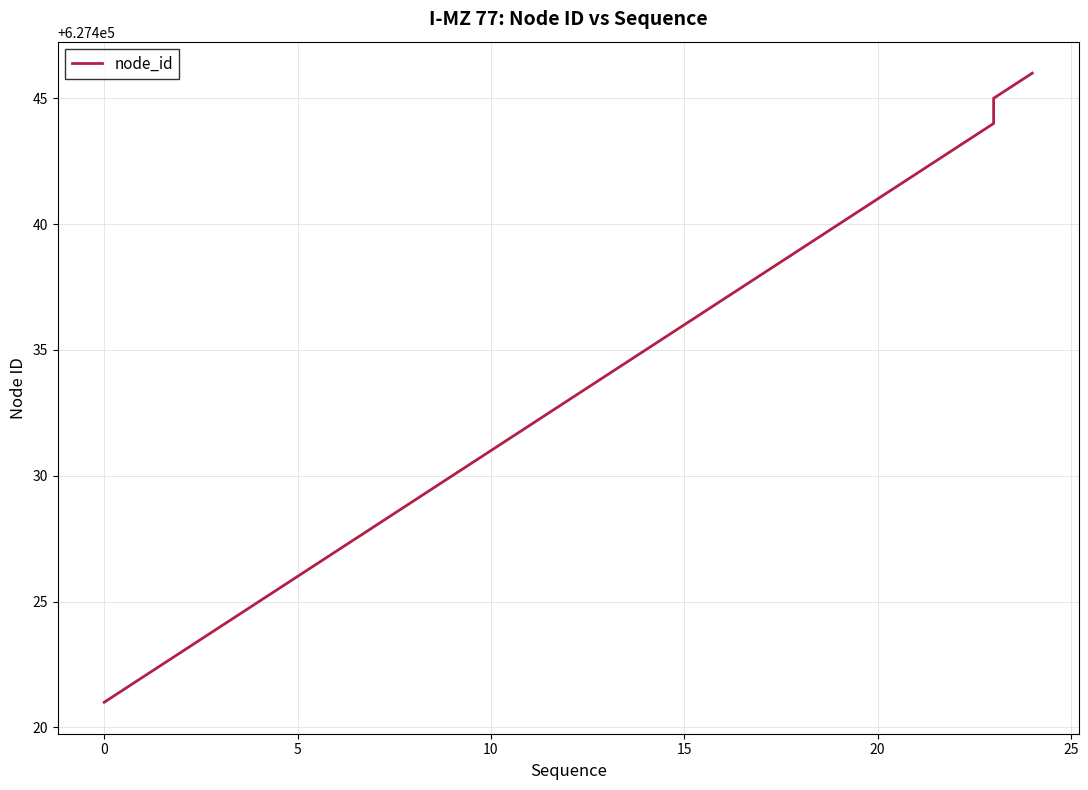

What is the label of the 14th point from the left?

13